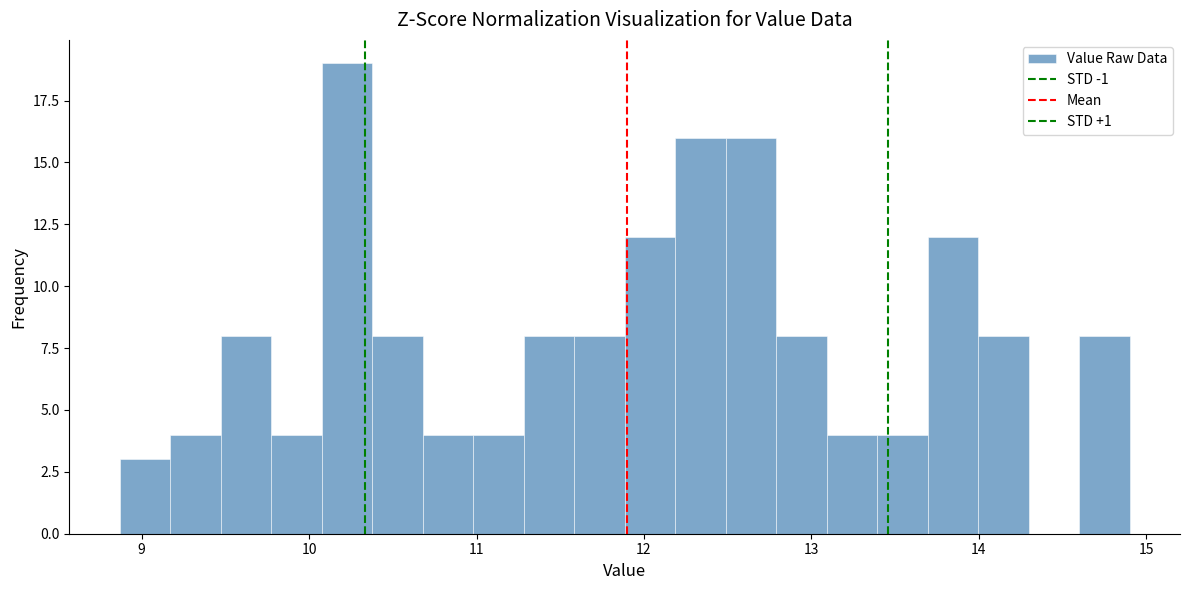

Around what value on the x-axis is the tallest bar? Give the approximate position of its centre, as read against the axis.

10.2